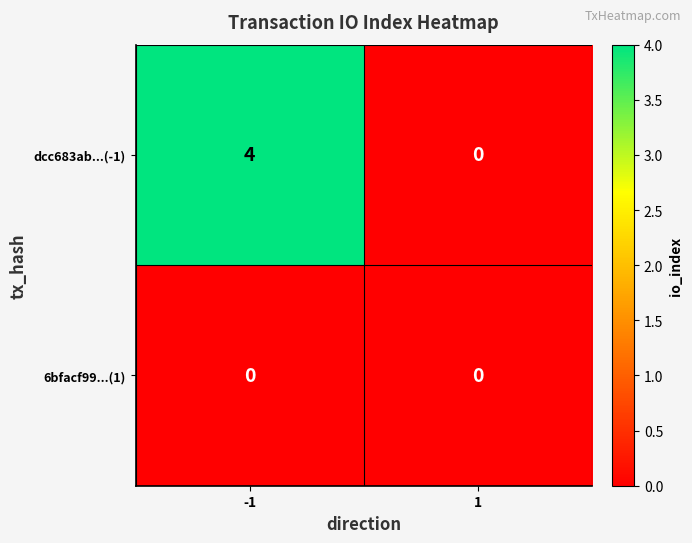

Is it true that dcc683ab...(-1) equals 0 at 1?

True